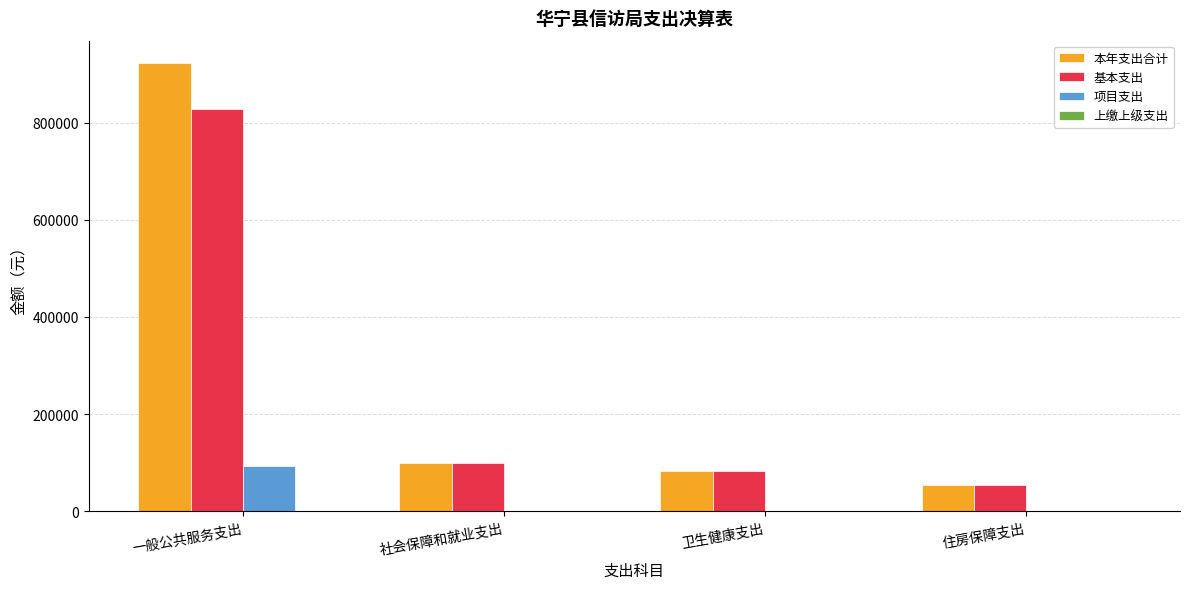

Are the bars grouped side by side (vs. stacked)?

Yes